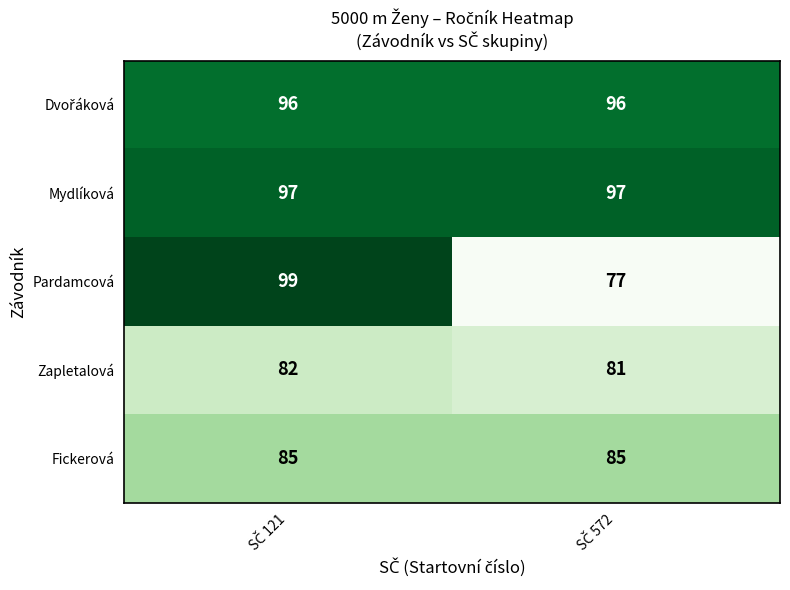

Which series has the widest spread of values?

Pardamcová